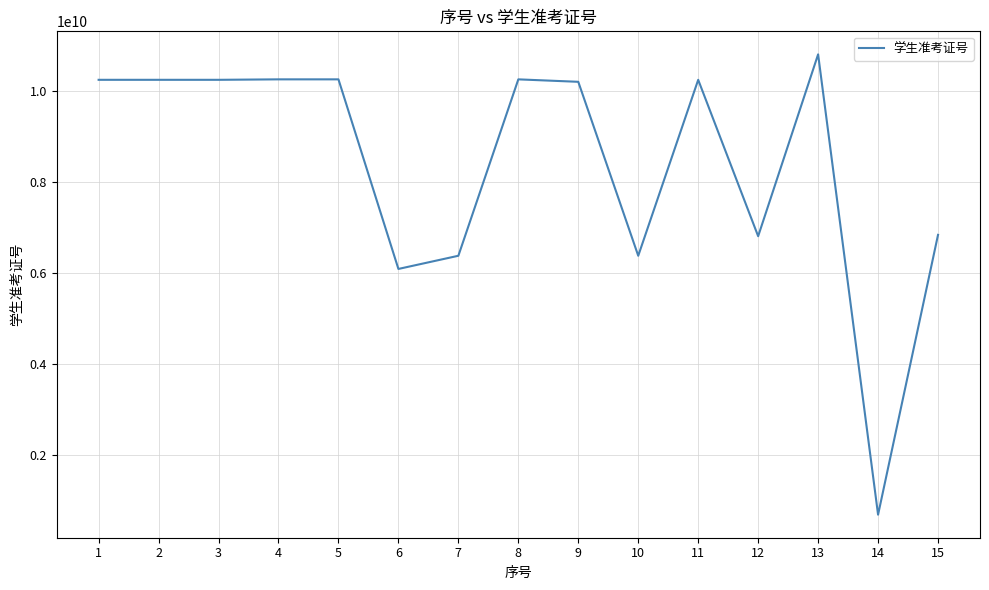

Between 13 and 7, which is larger?

13